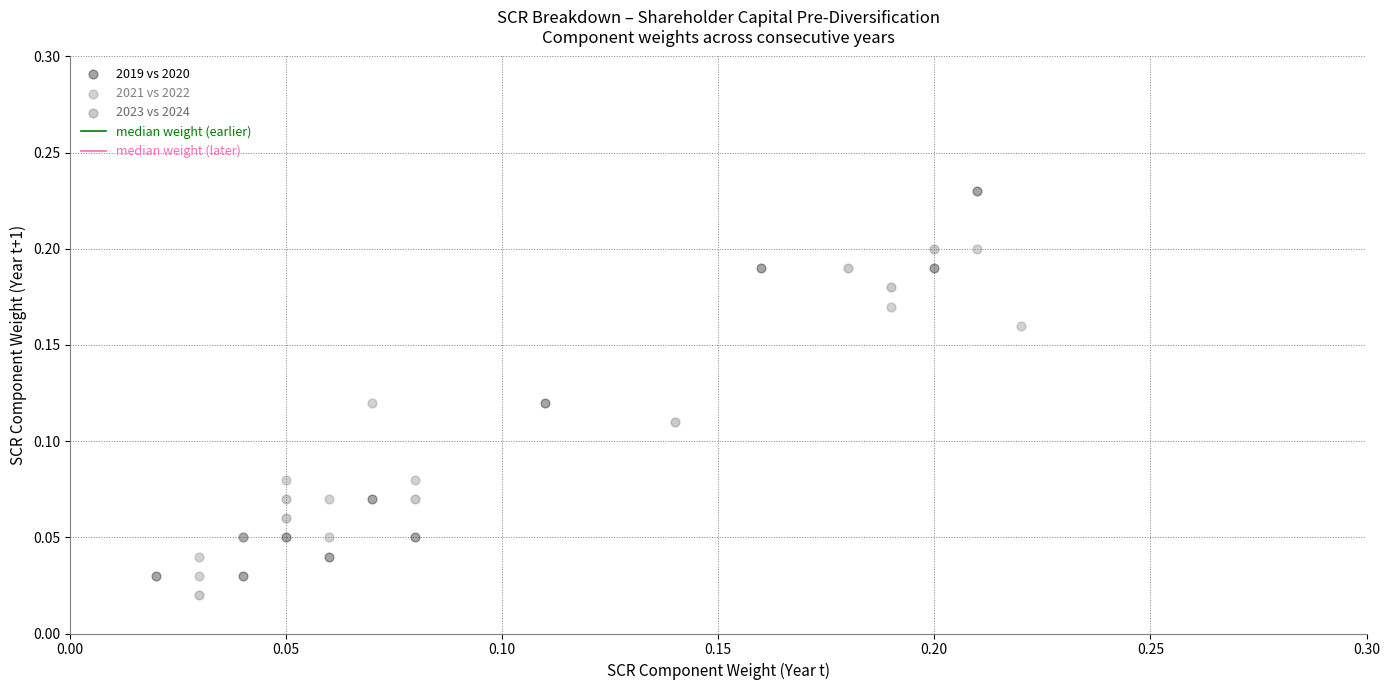

Which series reaches the maximum Y coordinate?

2019 vs 2020